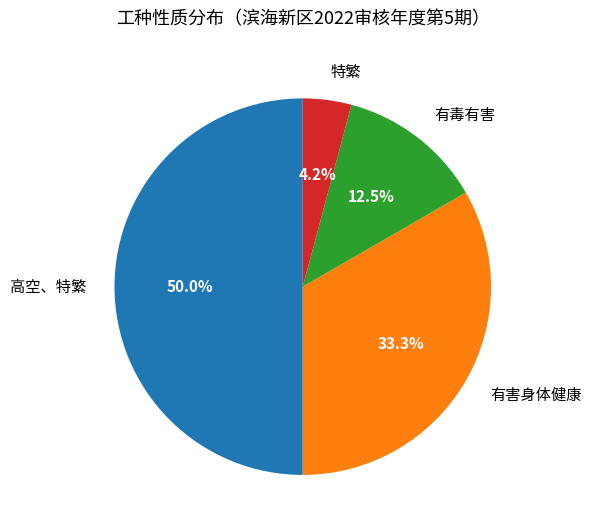

What is the largest slice in the pie chart?

高空、特繁